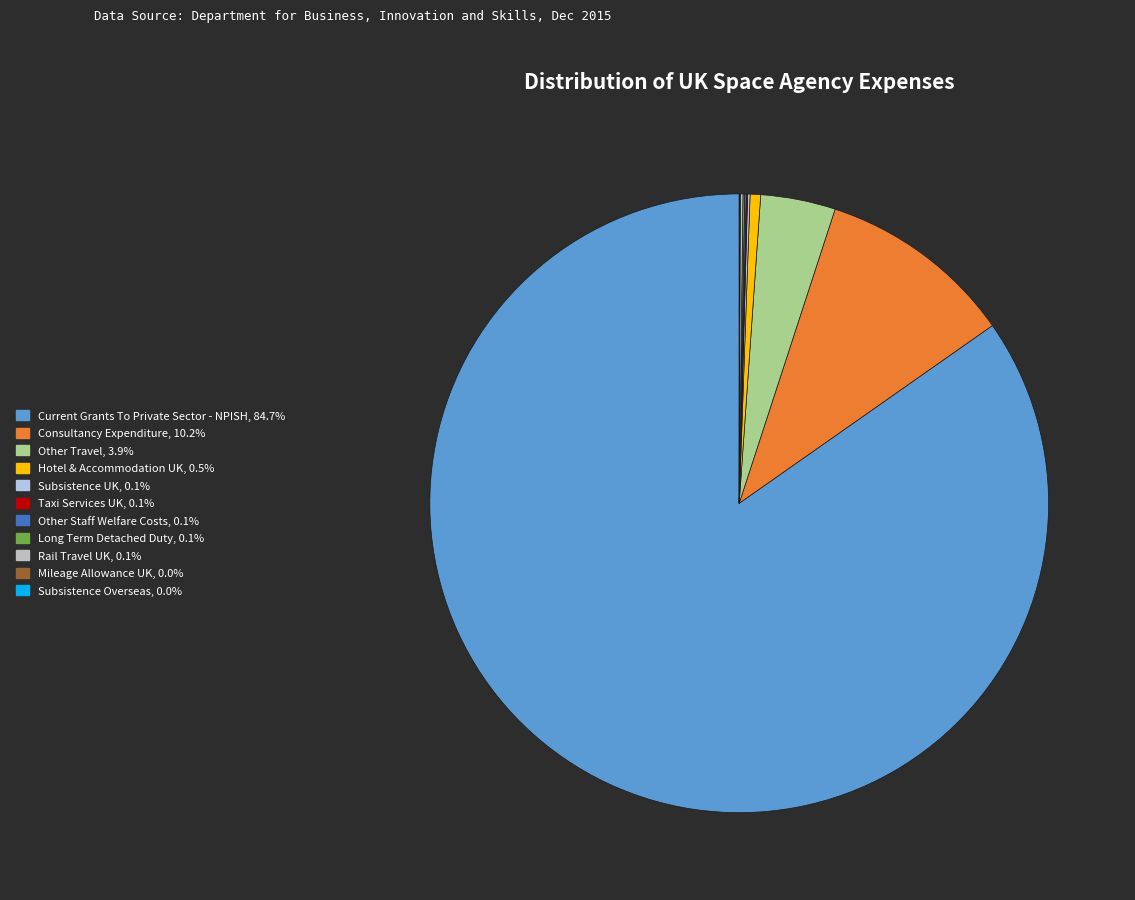

What is the largest slice in the pie chart?

Current Grants To Private Sector - NPISH